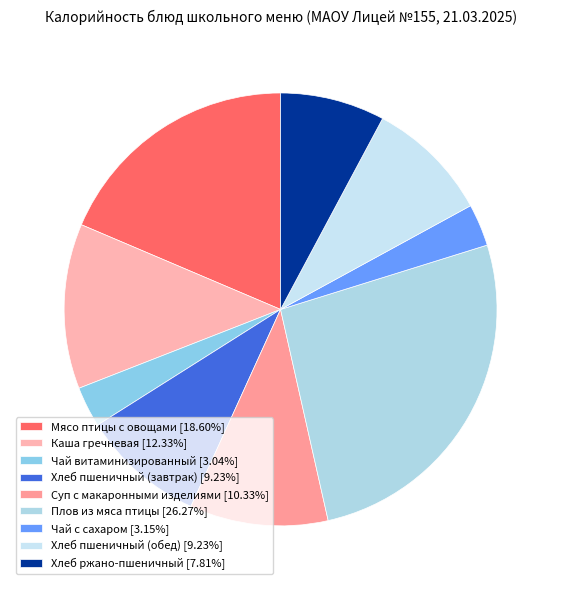

To the nearest percent, what percentage of the pie is Мясо птицы с овощами?

19%